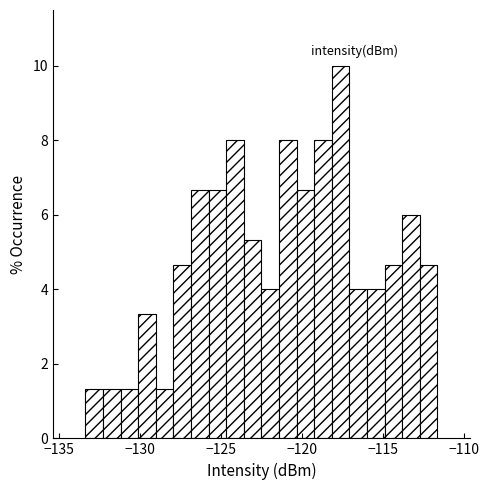

Read against the x-axis, roughly where is the centre of the tallest bar?

-117.5